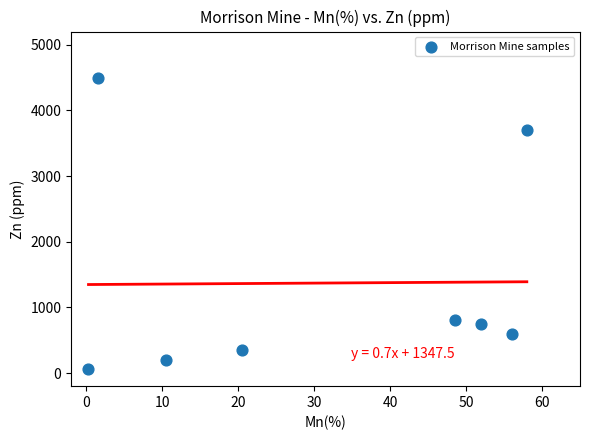

What is the range of Y values (max minus min)?

4440.0